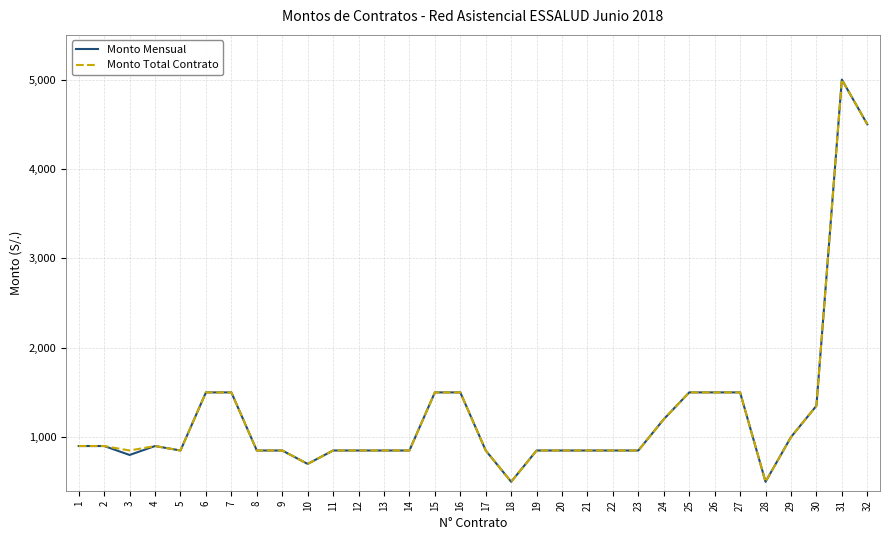

What is the average value of the Monto Total Contrato series?

1245